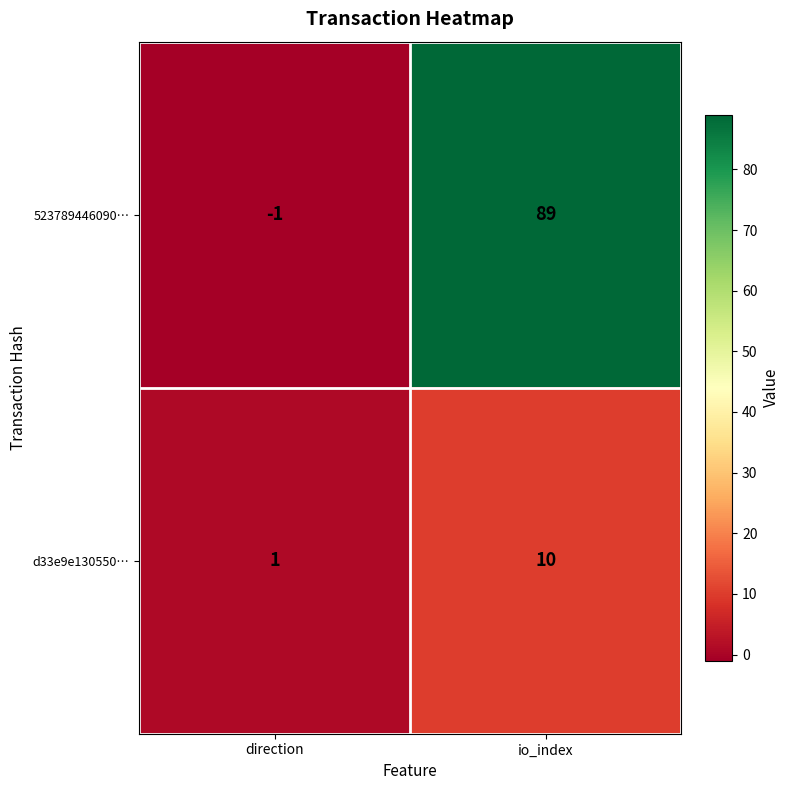

Which series has the widest spread of values?

523789446090…